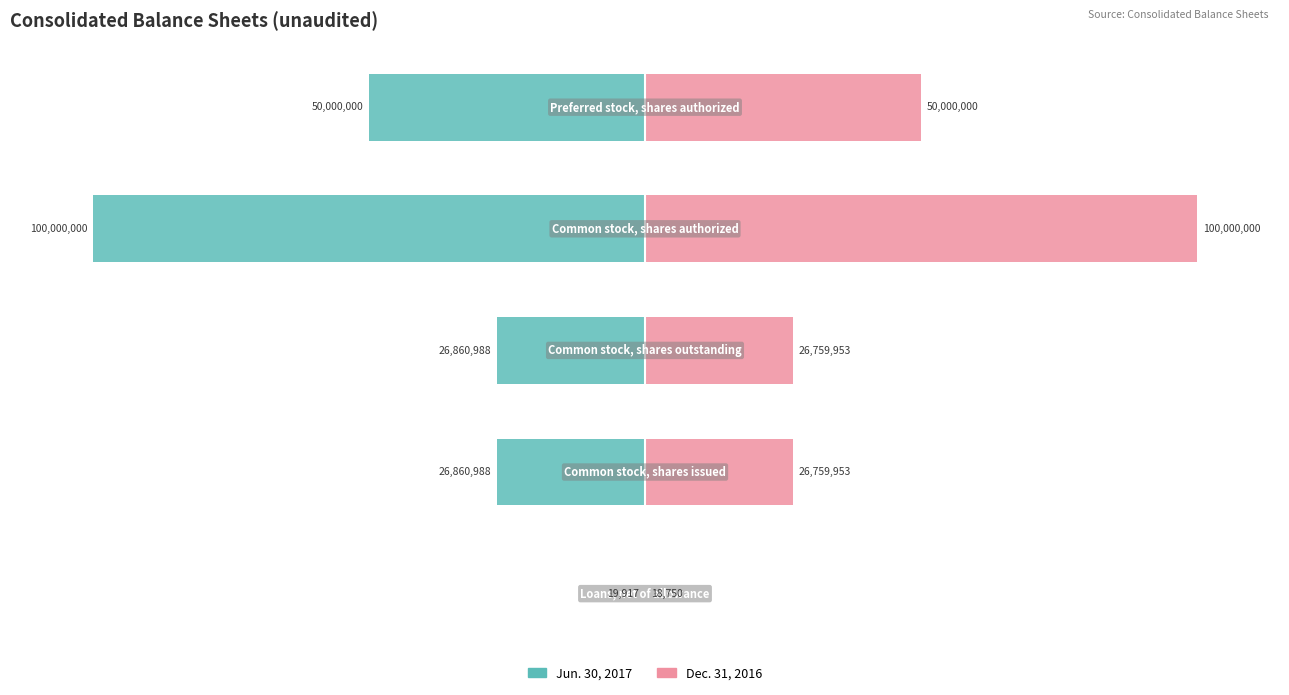

What value does the Dec. 31, 2016 series have at 2, to the nearest 10?

26759950